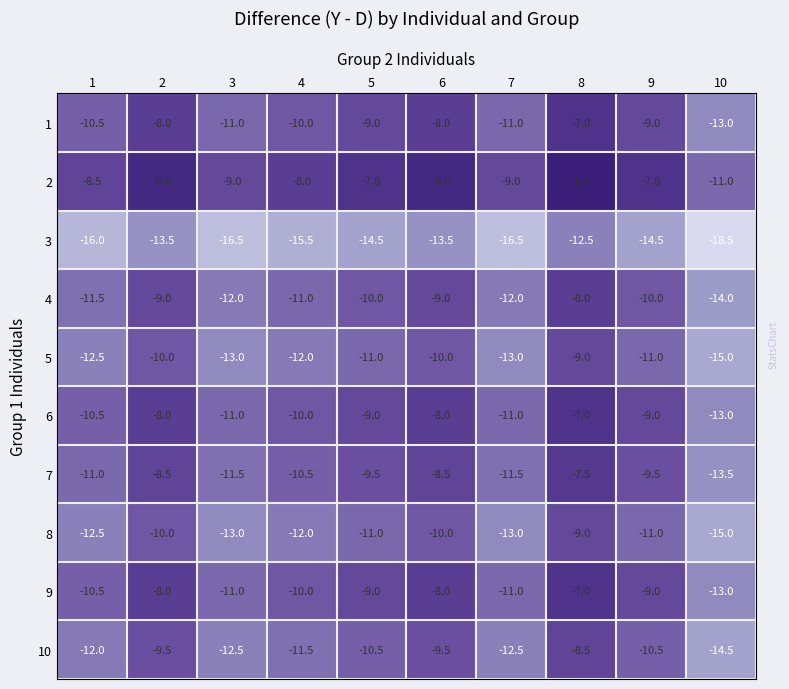

At how many categories does at least one series exceed -13?

10